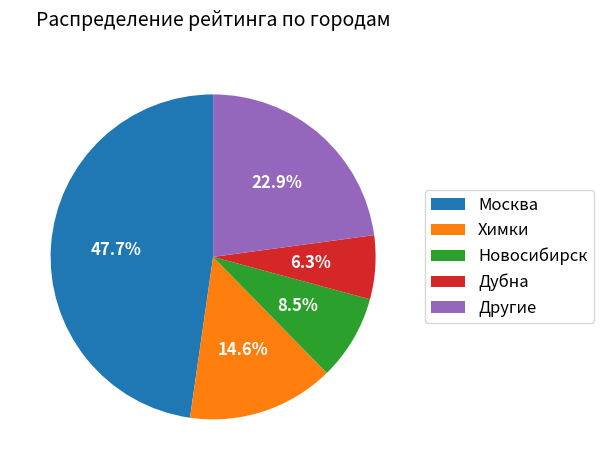

What portion of the pie excludes Москва?

52.3%